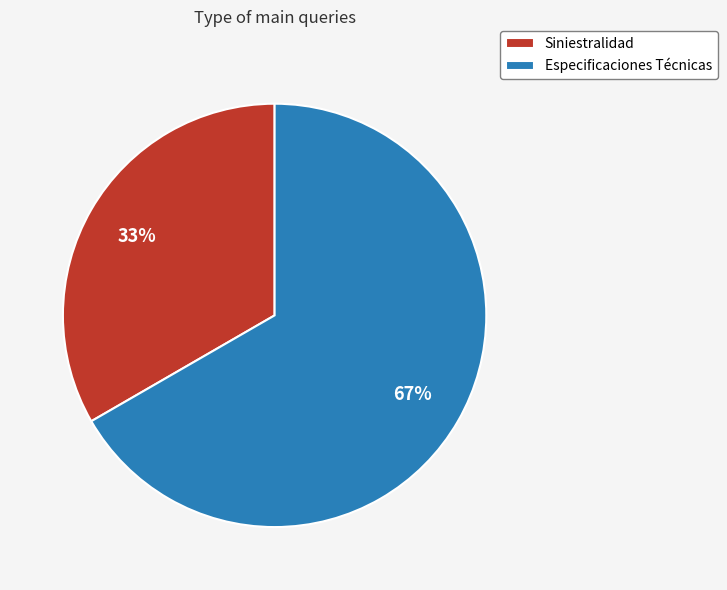

To the nearest percent, what portion does Siniestralidad represent?

33%